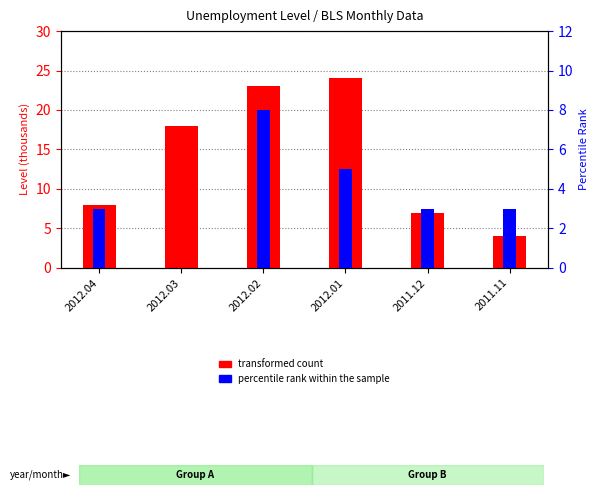

Which has a higher value, 2012.02 or 2011.11?

2012.02